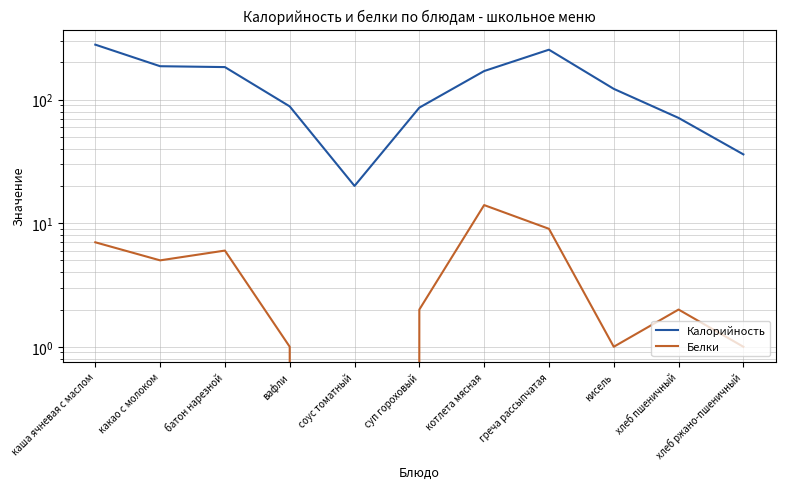

Which series has the largest total across all categories?

Калорийность